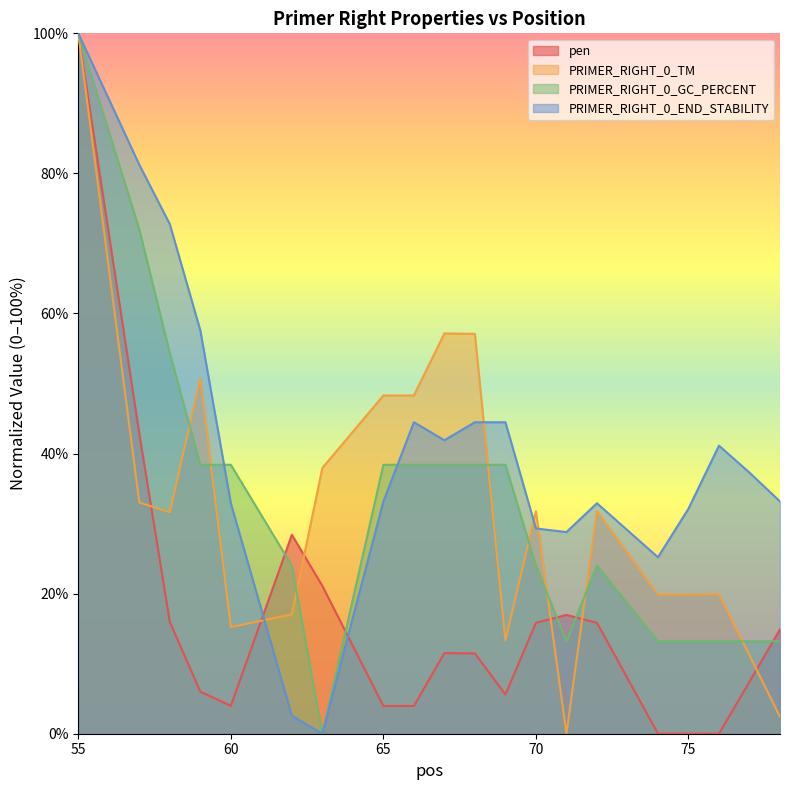

Reading left to right, transcribe all the data shown in this chart.

pen: 100.0	42.9	16.0	6.0	4.0	28.4	21.1	4.0	4.0	11.5	11.5	5.6	15.8	17.0	15.8	0.0	0.0	0.0	7.4	14.9
PRIMER_RIGHT_0_TM: 100.0	33.0	31.6	50.7	15.2	17.0	37.9	48.3	48.3	57.2	57.1	13.3	31.8	0.0	31.8	19.9	19.9	19.9	11.2	2.4
PRIMER_RIGHT_0_GC_PERCENT: 100.0	72.0	54.3	38.4	38.4	24.0	0.0	38.4	38.4	38.4	38.4	38.4	24.0	13.2	24.0	13.2	13.2	13.2	13.2	13.2
PRIMER_RIGHT_0_END_STABILITY: 100.0	81.2	72.8	57.6	32.9	2.6	0.0	33.2	44.5	41.9	44.5	44.5	29.3	28.8	32.9	25.2	32.1	41.1	37.3	33.2